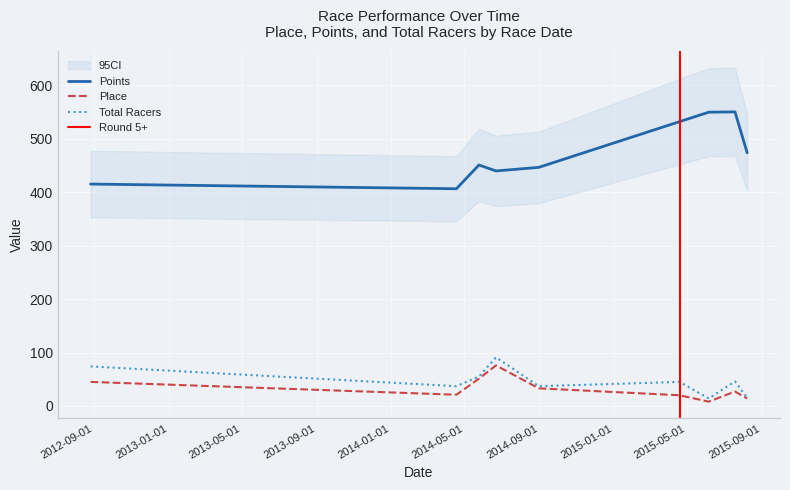

What is the difference between the maximum and minimum values in the Place series?

68.0